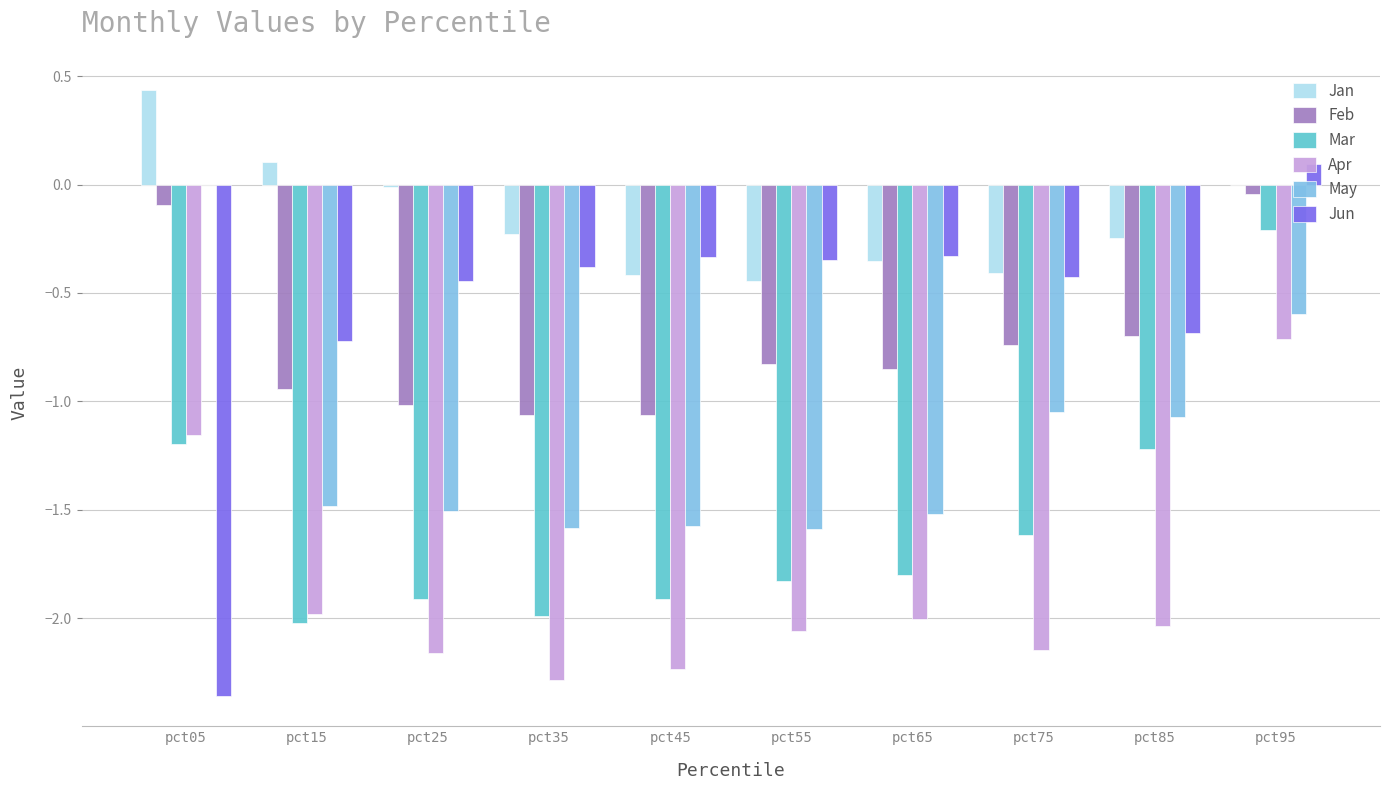

Count the number of categories in the chart.

10